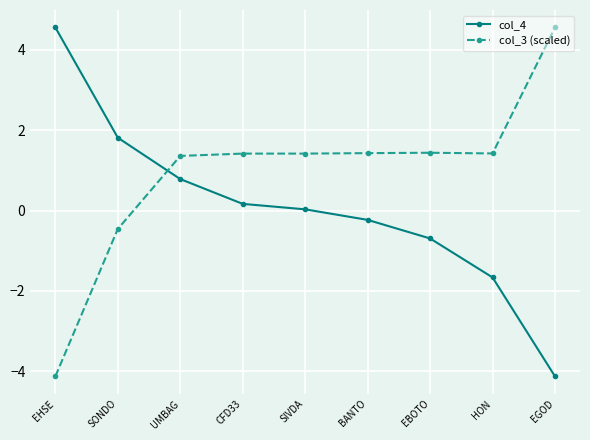

What position from the left is SONDO?

2